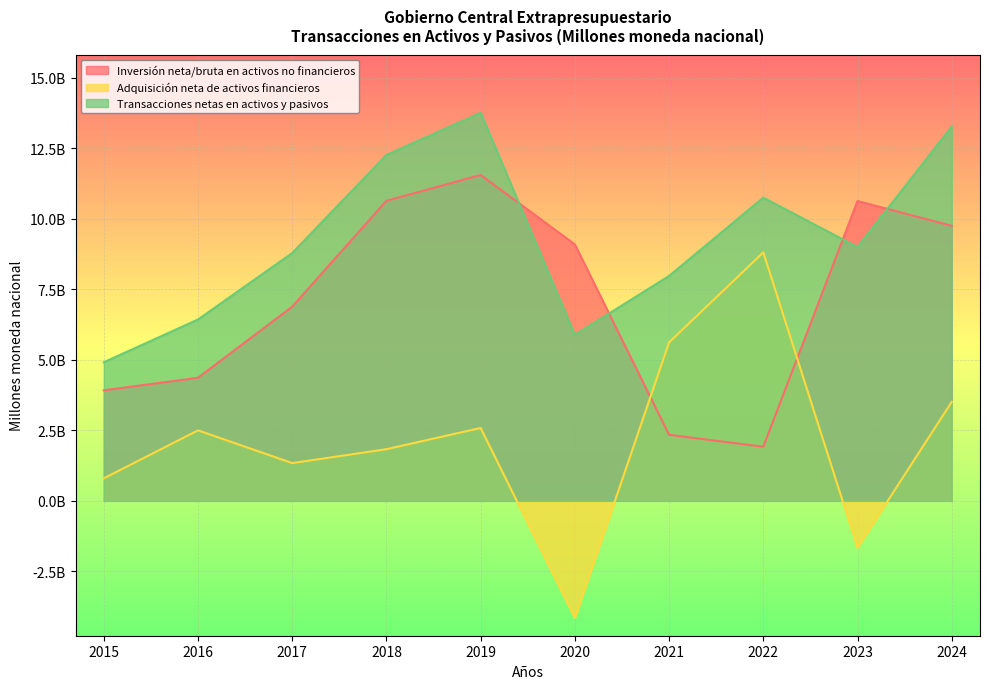

What is the spread (max minus min) of values at 2023?

12285956288.7